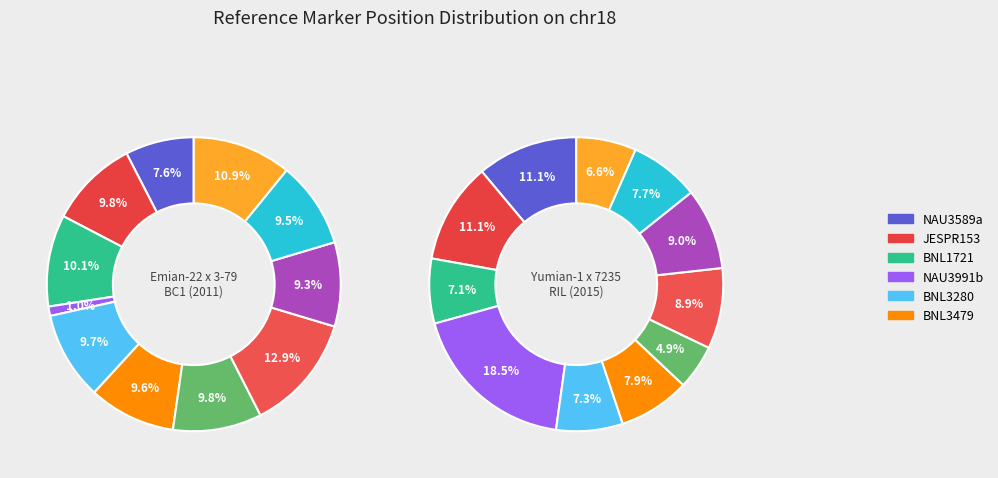

Which slice is the smallest?

NAU3991b